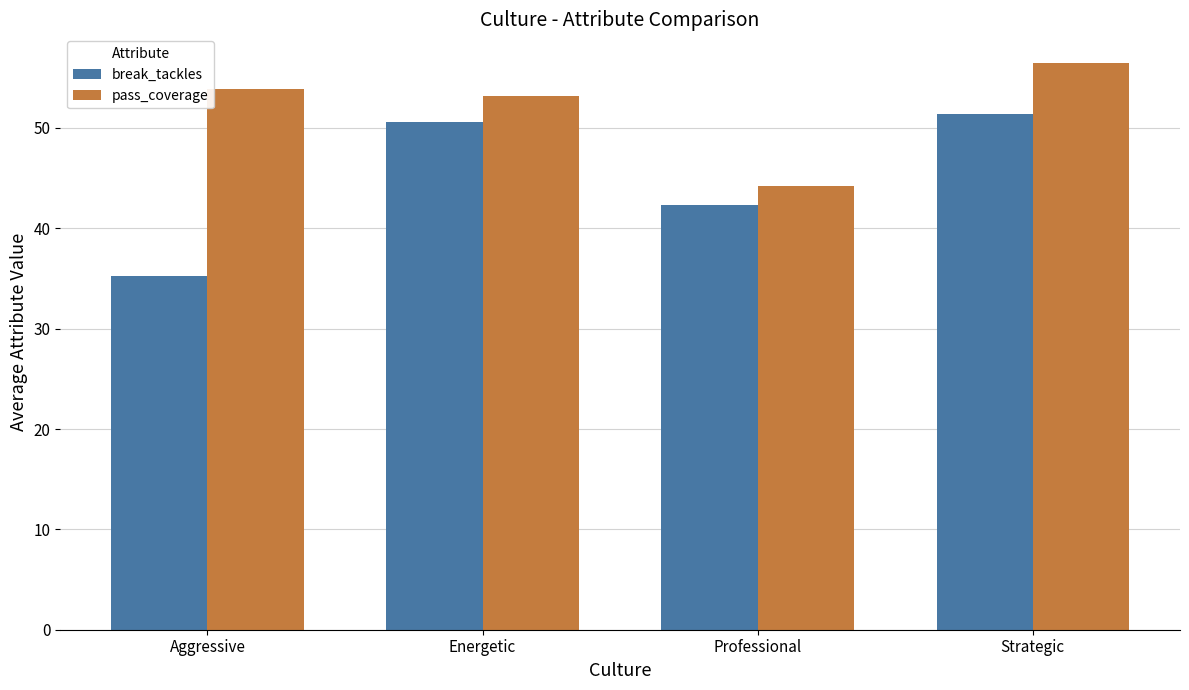

Which series has the widest spread of values?

break_tackles